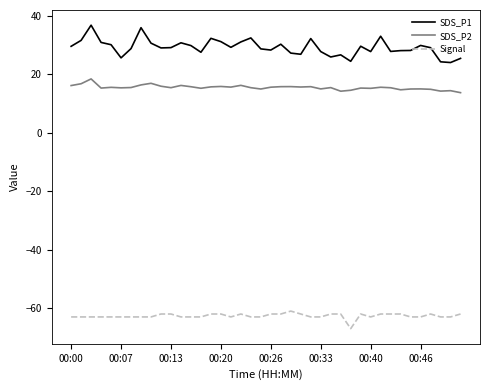

What is the difference between the maximum and minimum values in the SDS_P1 series?

12.8